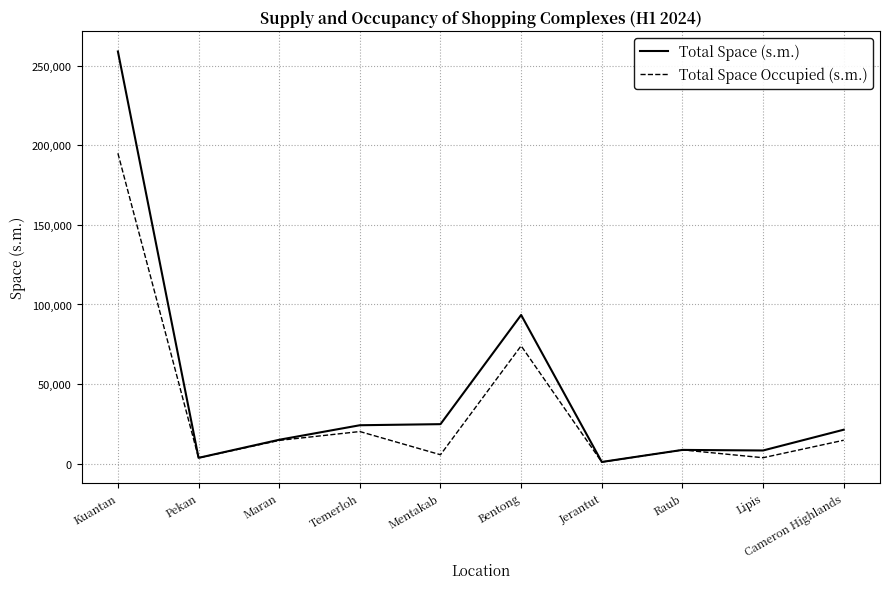

Rank the series at Kuantan from highest to lowest value.

Total Space (s.m.), Total Space Occupied (s.m.)